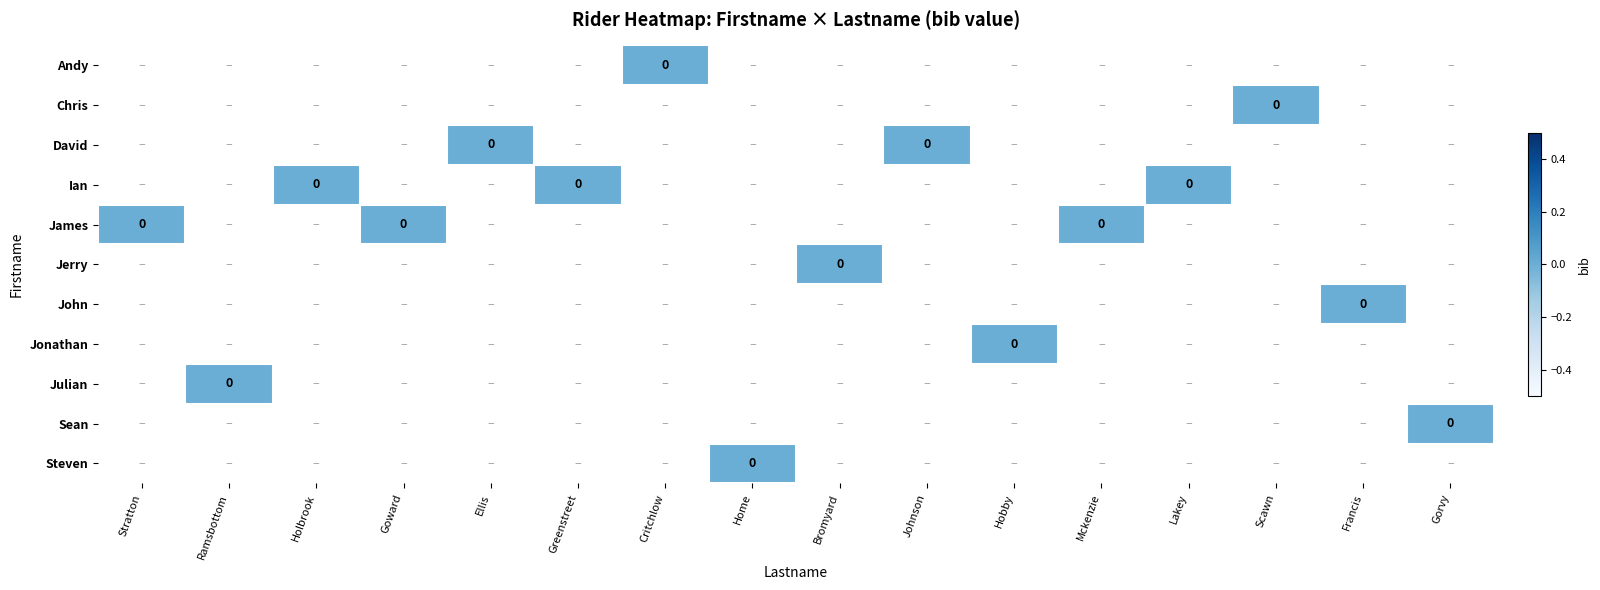

Which series has the largest total across all categories?

Ian